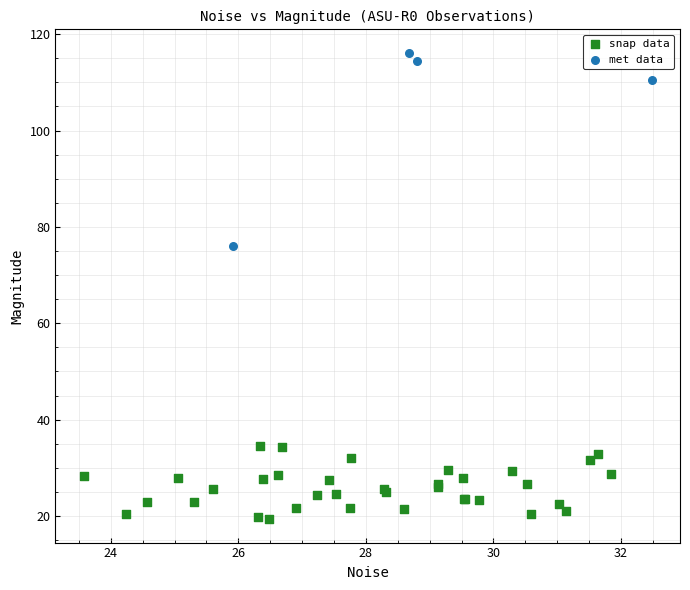

Which series reaches the minimum Y coordinate?

snap data